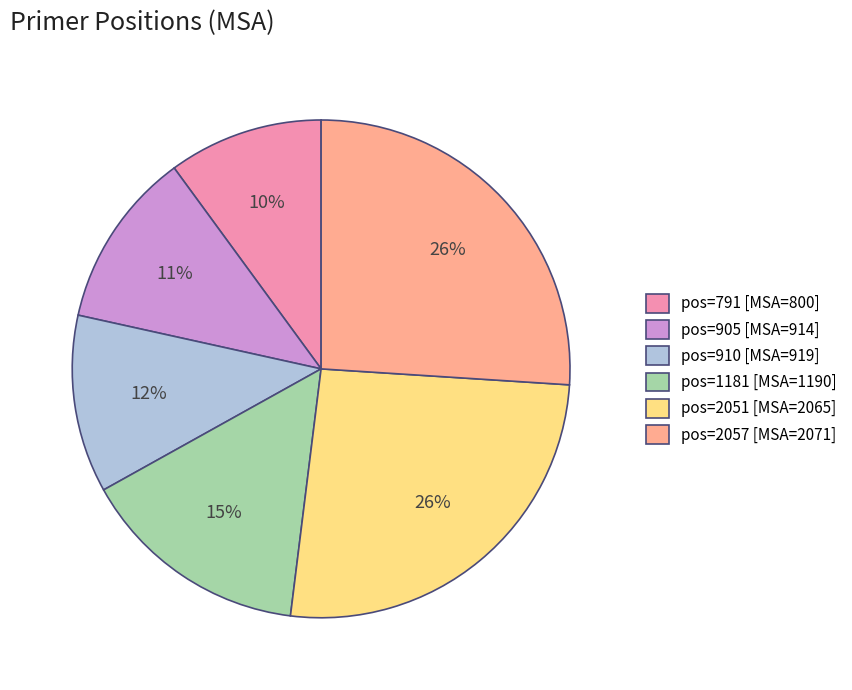

Is it true that pos=791 [MSA=800] is 10% of the pie?

True